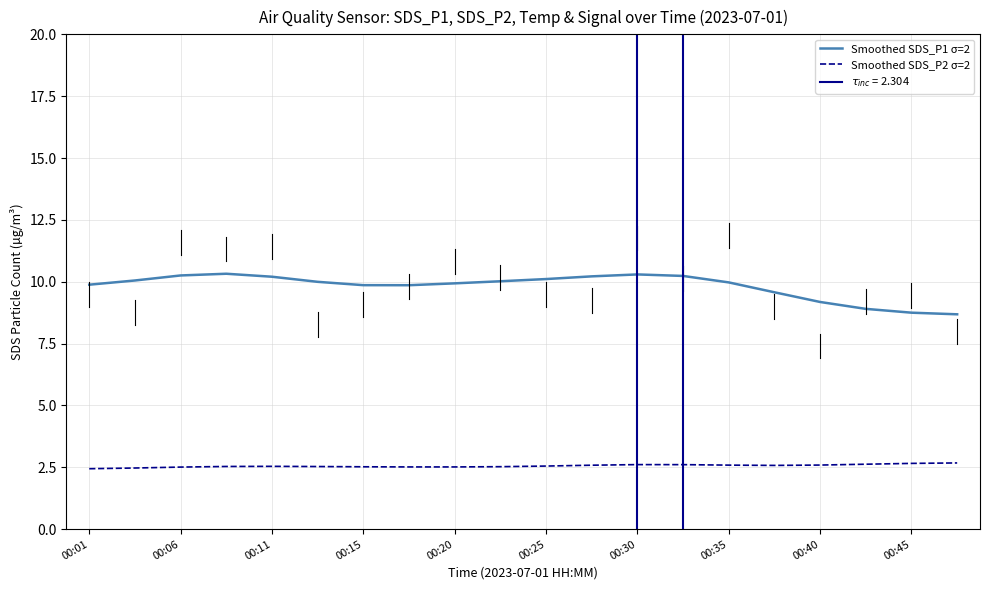

What is the smallest value displayed?

2.4